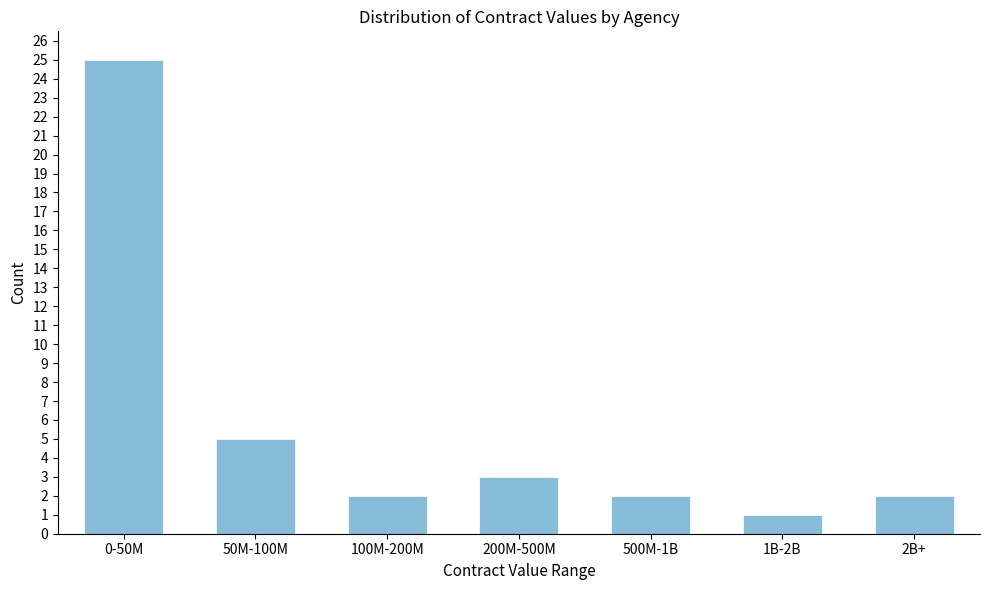

Reading left to right, transcribe all the data shown in this chart.

0-50M=25	50M-100M=5	100M-200M=2	200M-500M=3	500M-1B=2	1B-2B=1	2B+=2